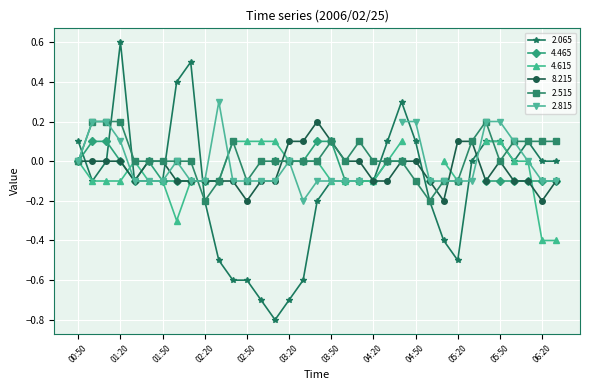

How many categories are shown in the chart?

35